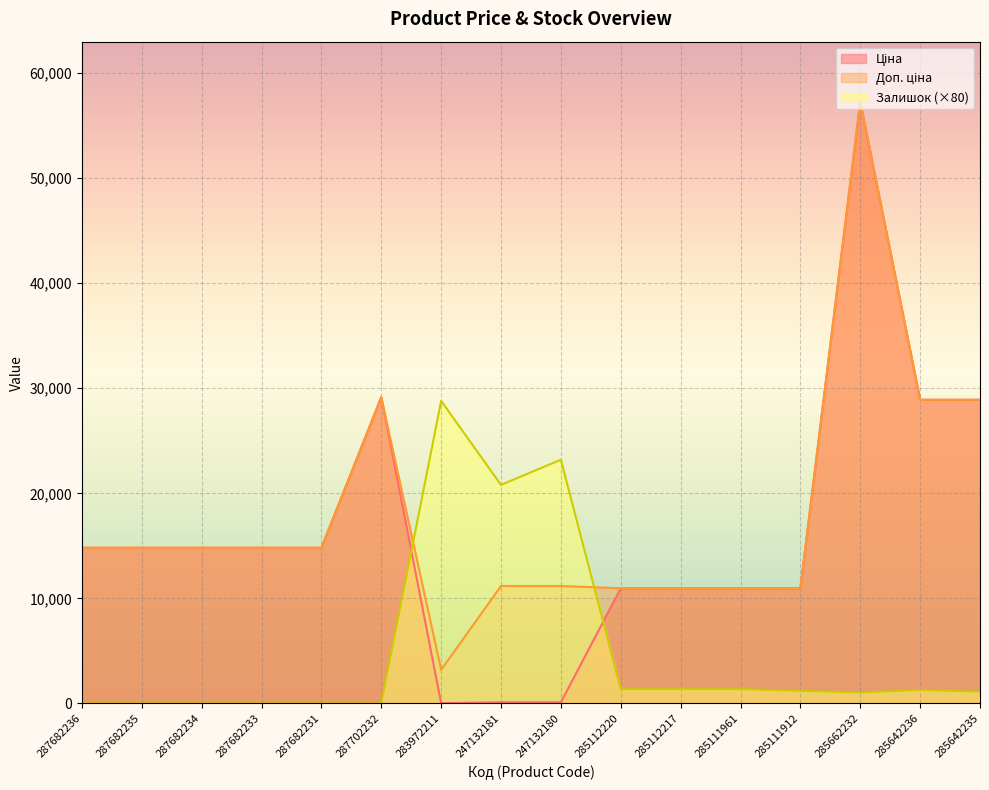

Reading left to right, extract all data points from this chart.

Ціна: 287682236=14817.6	287682235=14817.6	287682234=14817.6	287682233=14817.6	287682231=14817.6	287702232=29152.3	283972211=32.0	247132181=111.8	247132180=111.8	285112220=10964.4	285112217=10964.4	285111961=10964.4	285111912=10964.4	285662232=57258.0	285642236=28901.7	285642235=28901.7
Доп. ціна: 287682236=14817.6	287682235=14817.6	287682234=14817.6	287682233=14817.6	287682231=14817.6	287702232=29152.3	283972211=3205.0	247132181=11182.0	247132180=11182.0	285112220=10964.4	285112217=10964.4	285111961=10964.4	285111912=10964.4	285662232=57258.0	285642236=28901.7	285642235=28901.7
Залишок: 287682236=0.0	287682235=0.0	287682234=0.0	287682233=0.0	287682231=0.0	287702232=0.0	283972211=28800.0	247132181=20800.0	247132180=23200.0	285112220=1360.0	285112217=1360.0	285111961=1360.0	285111912=1200.0	285662232=1040.0	285642236=1280.0	285642235=1120.0